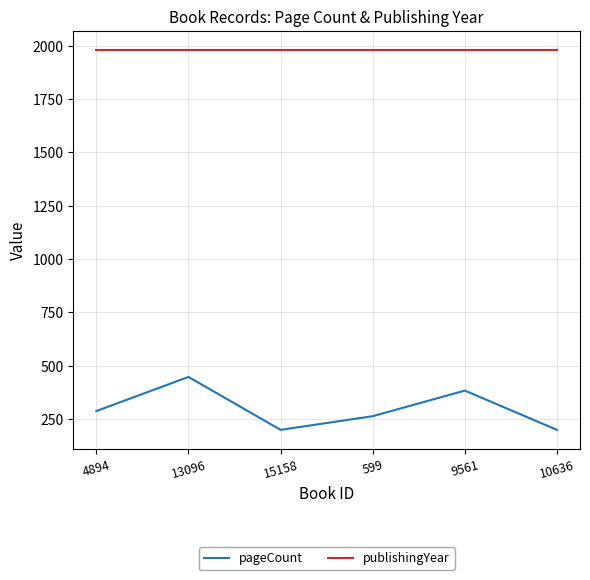

What is the lowest value of the publishingYear series?

1980